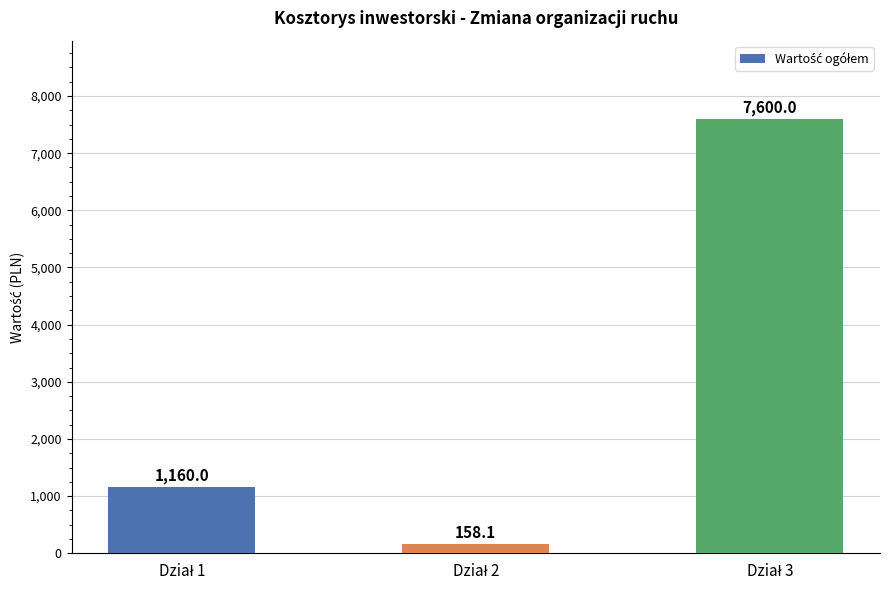

What is the sum of all values?

8918.1